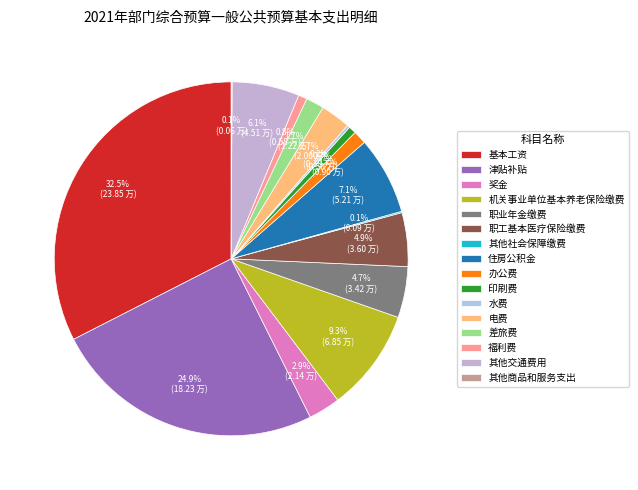

What is the total percentage of 差旅费 and 福利费?

2.5%